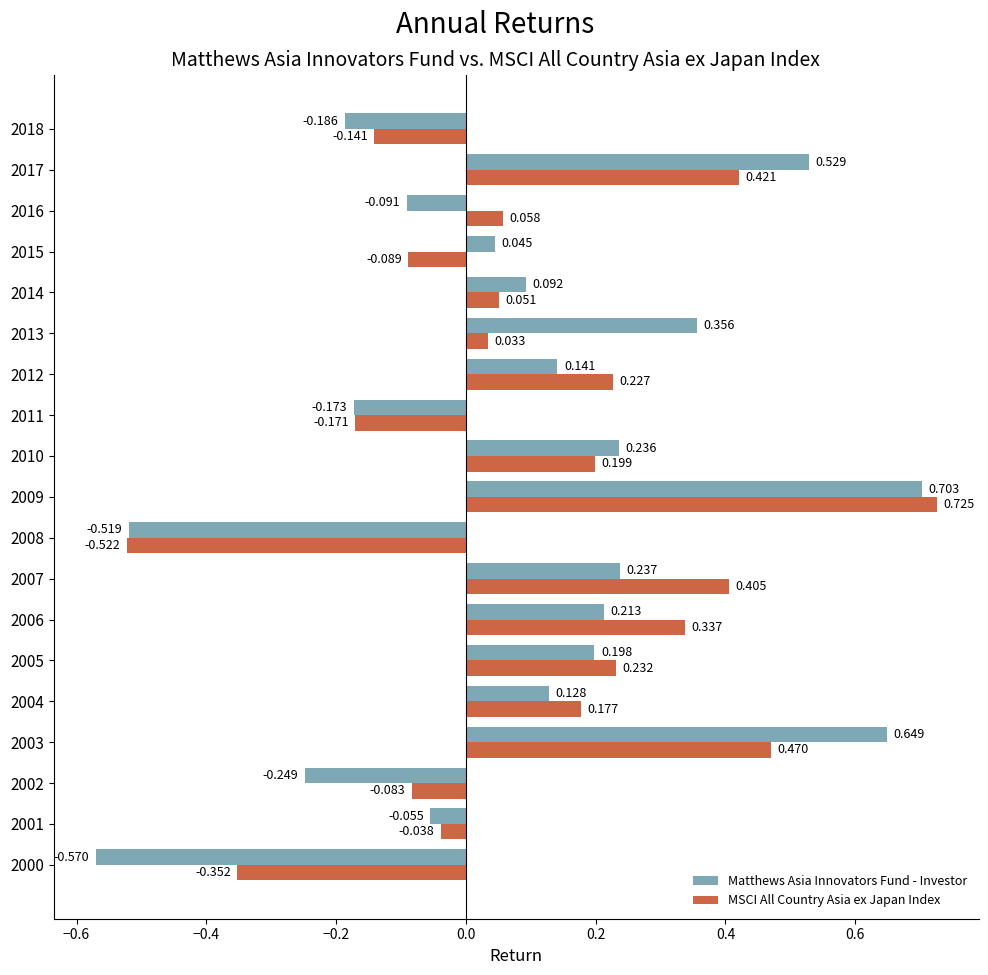

Which series has the largest total across all categories?

MSCI All Country Asia ex Japan Index